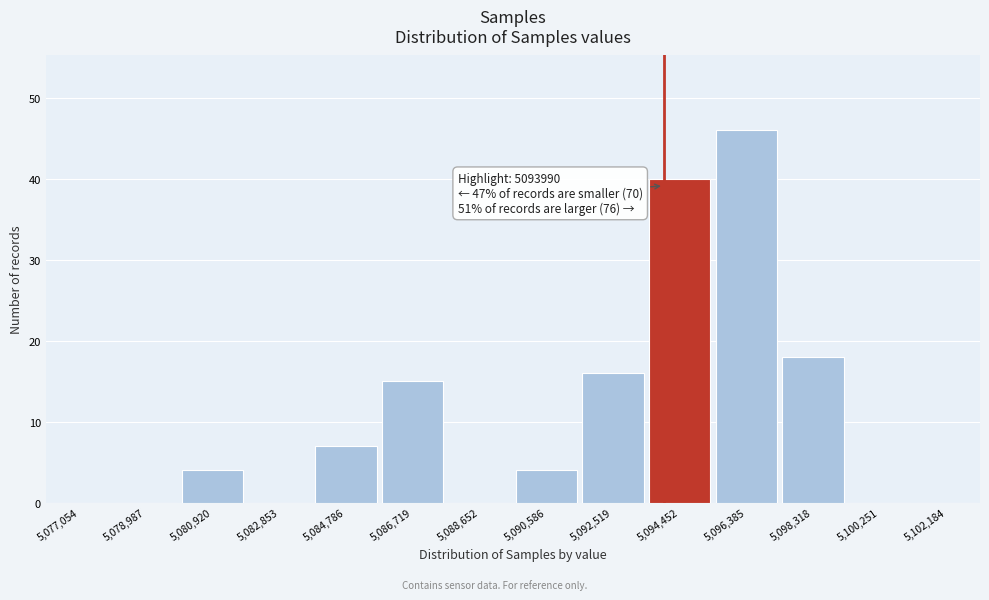

Over which range of the x-axis is the bar tallest?

5095400 to 5097400